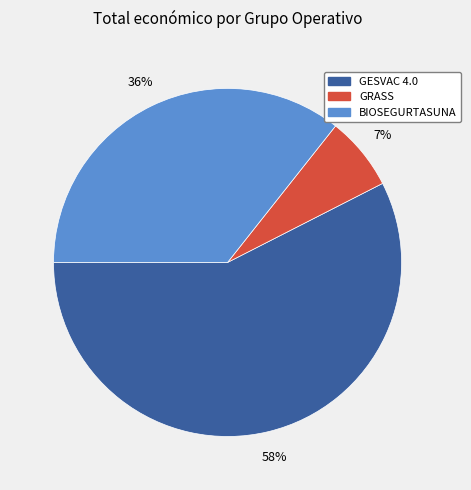

Which category has the biggest portion of the pie?

GESVAC 4.0